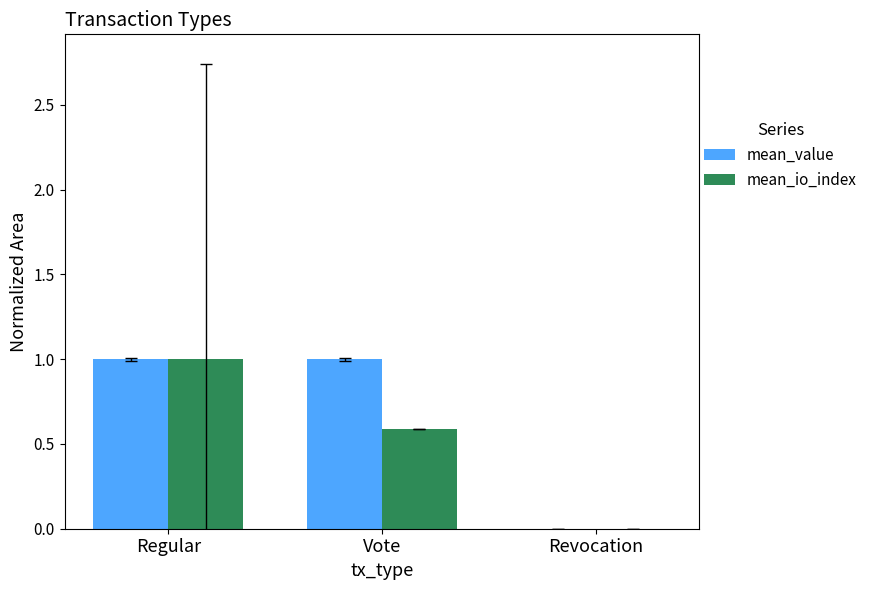

Which series changed the most between Regular and Revocation?

mean_io_index